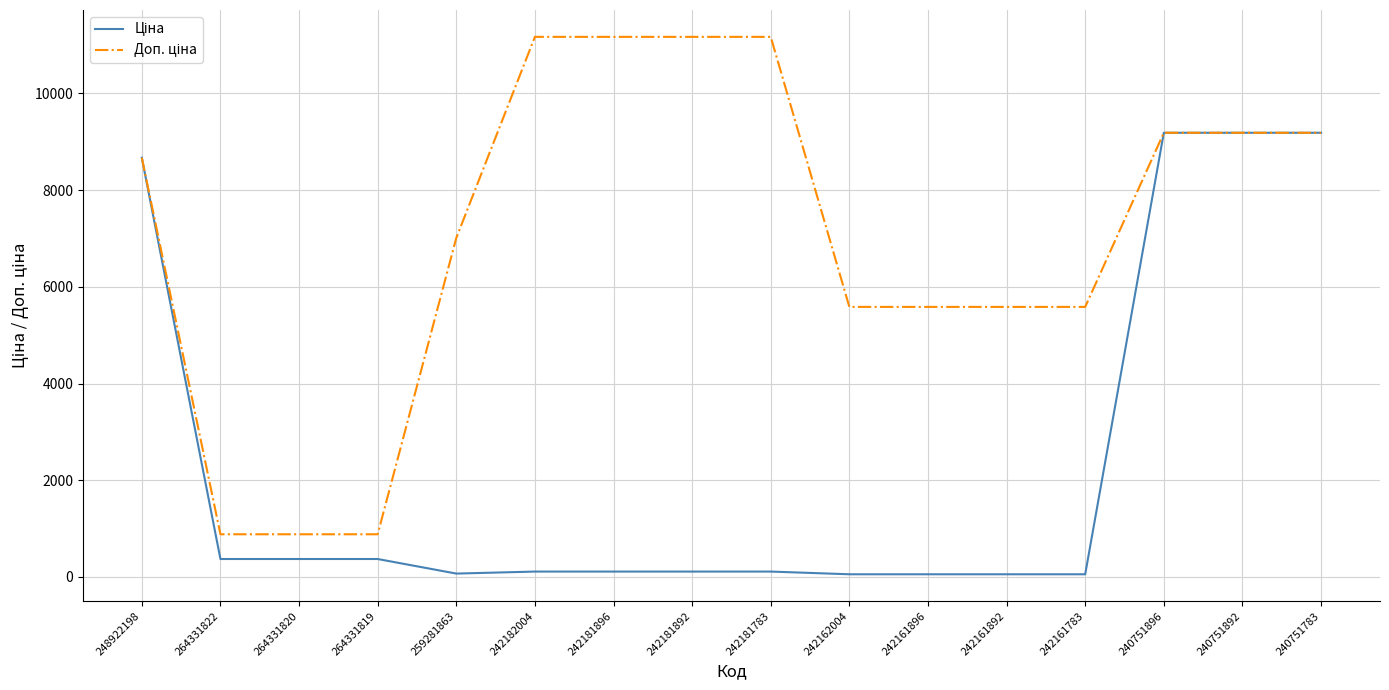

What is the spread (max minus min) of values at 264331822?

511.6